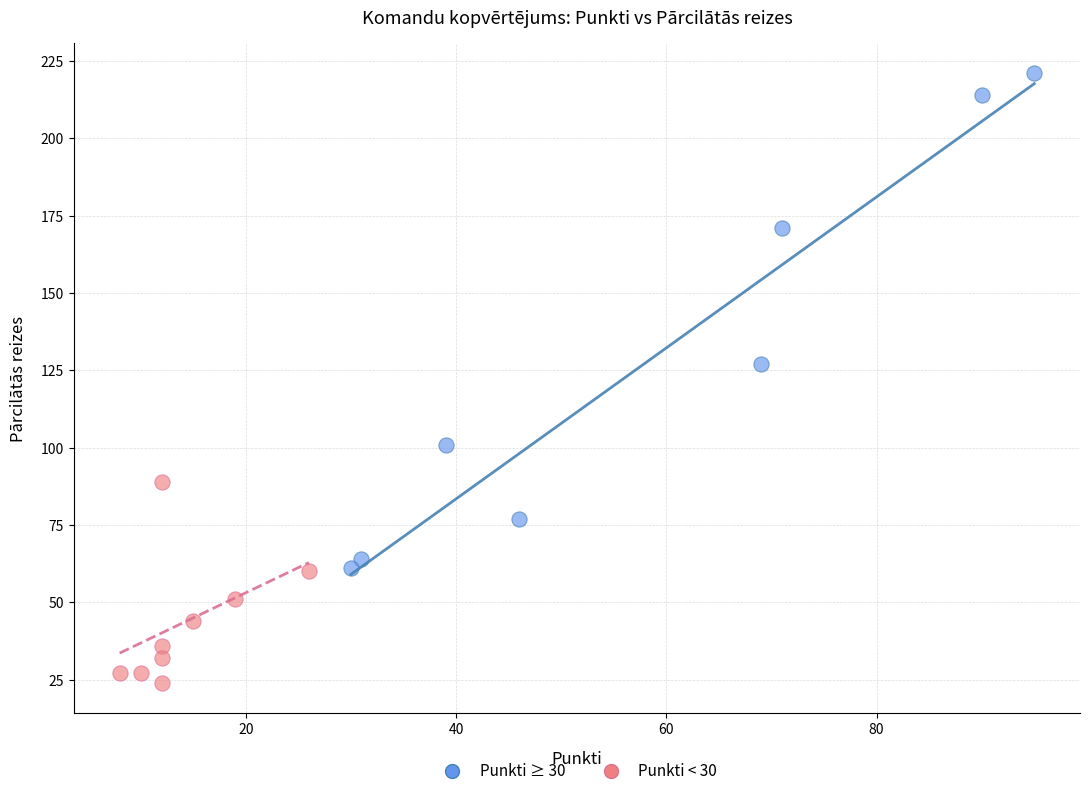

Which series contains the lowest Y value?

Punkti < 30